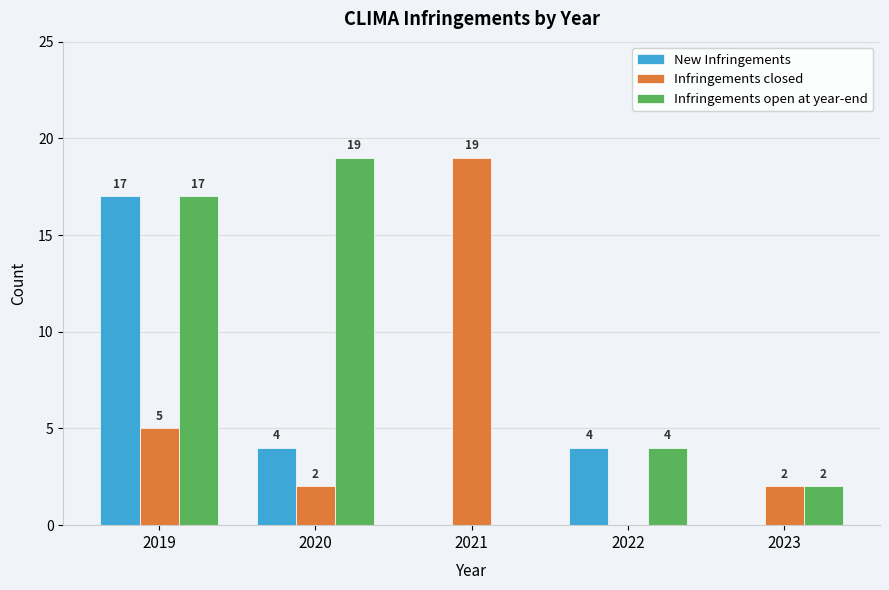

What is the total value across all series at 2022?

8